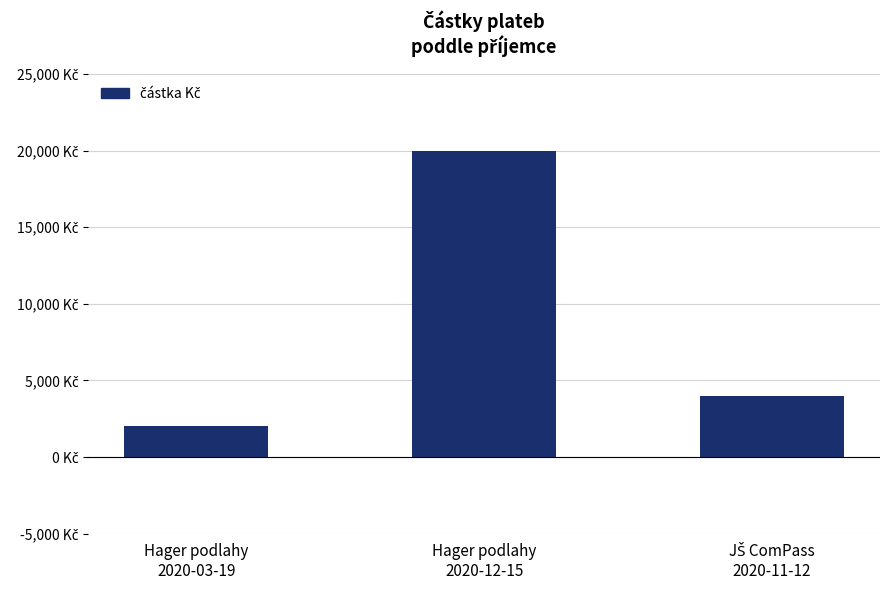

What position from the right is Hager podlahy
2020-03-19?

3